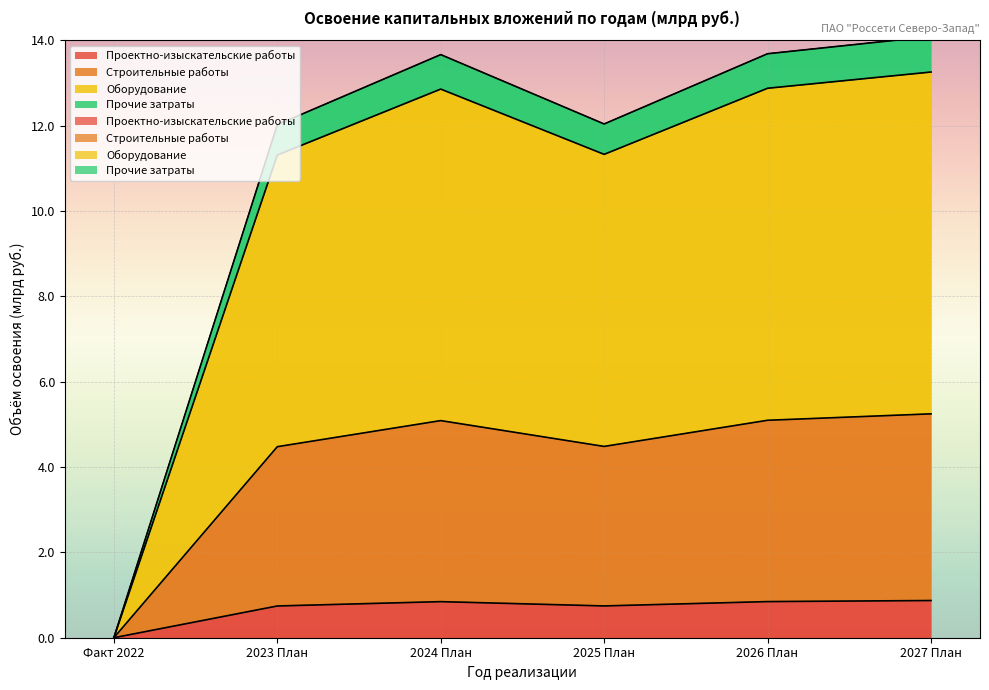

The Строительные работы series shows 7.6 at 2024 План. True or false?

False